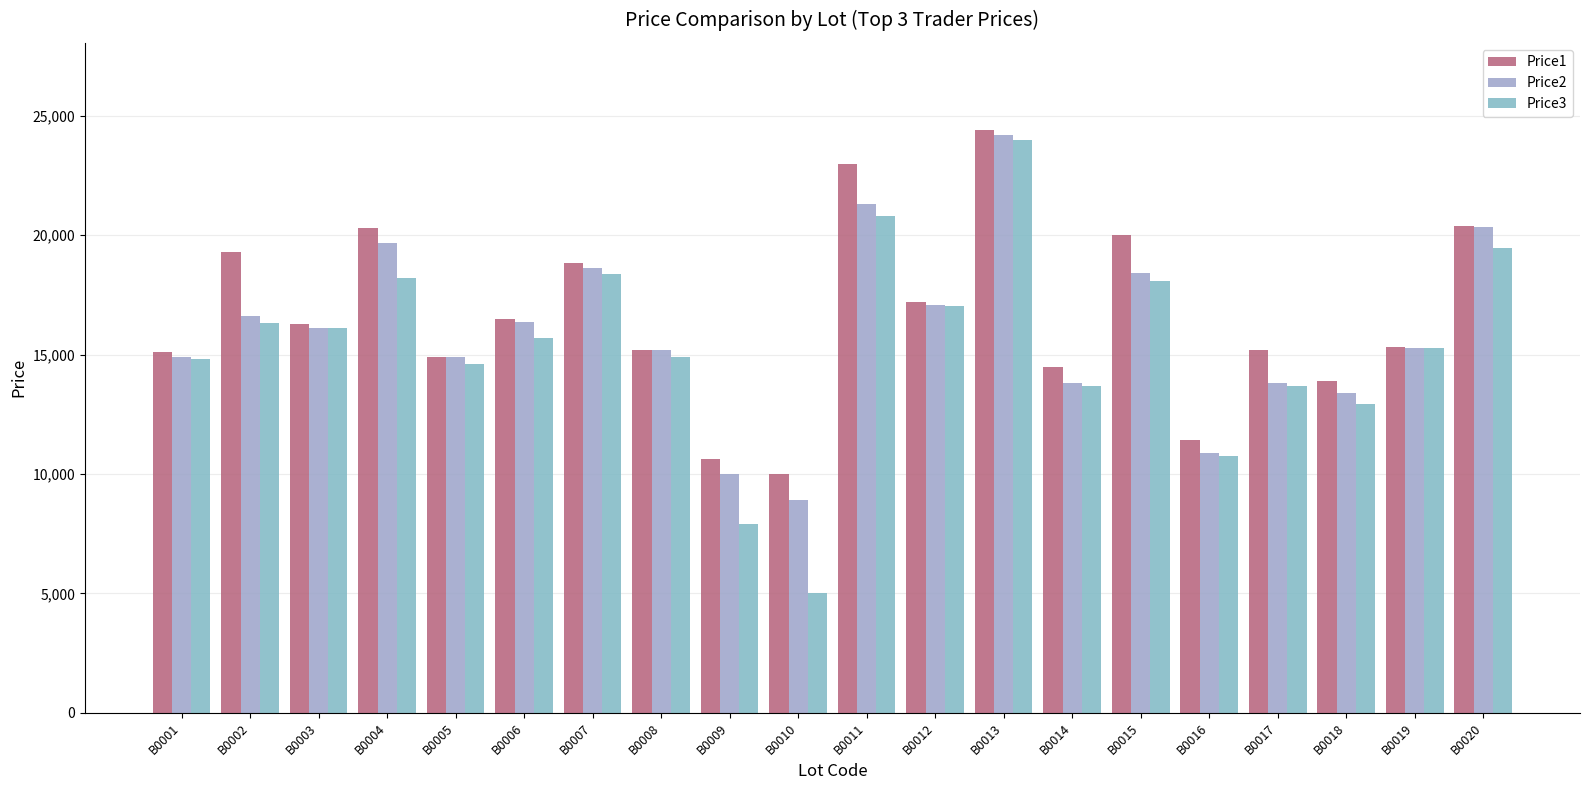

Does the chart contain stacked bars?

No